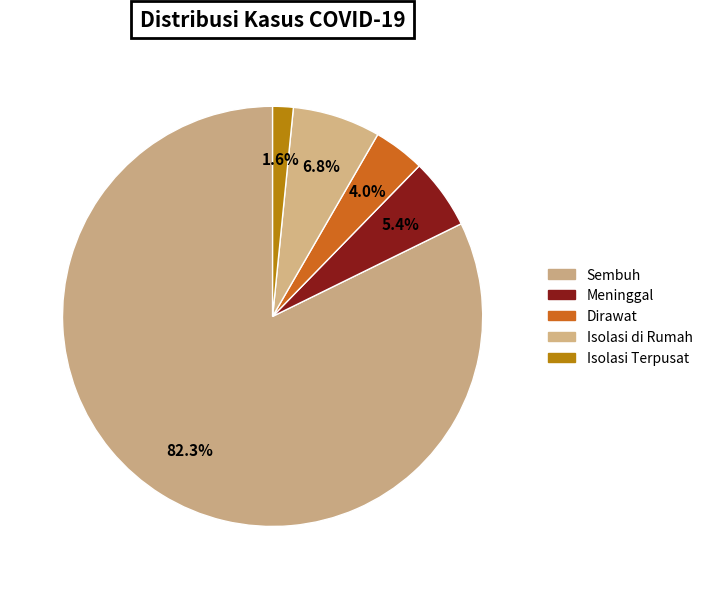

Is it true that Dirawat is 11% of the pie?

False